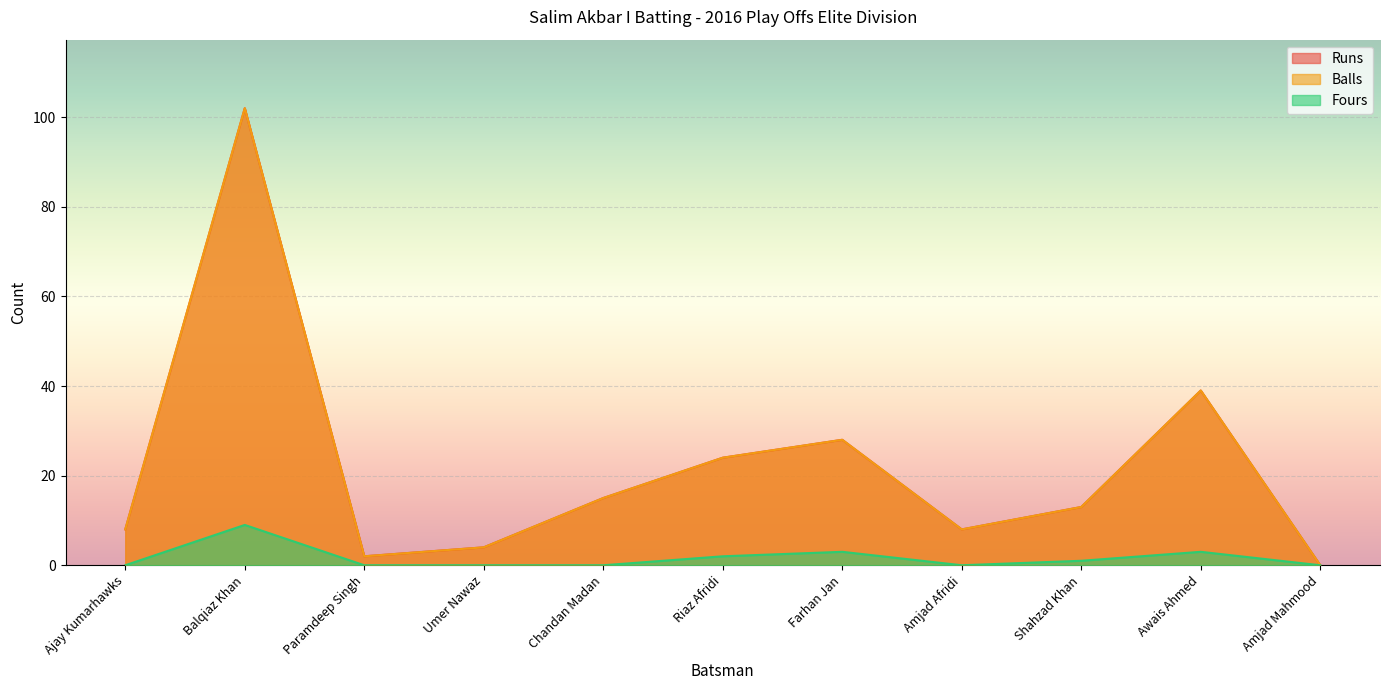

Which series has the largest range (max minus min)?

Runs